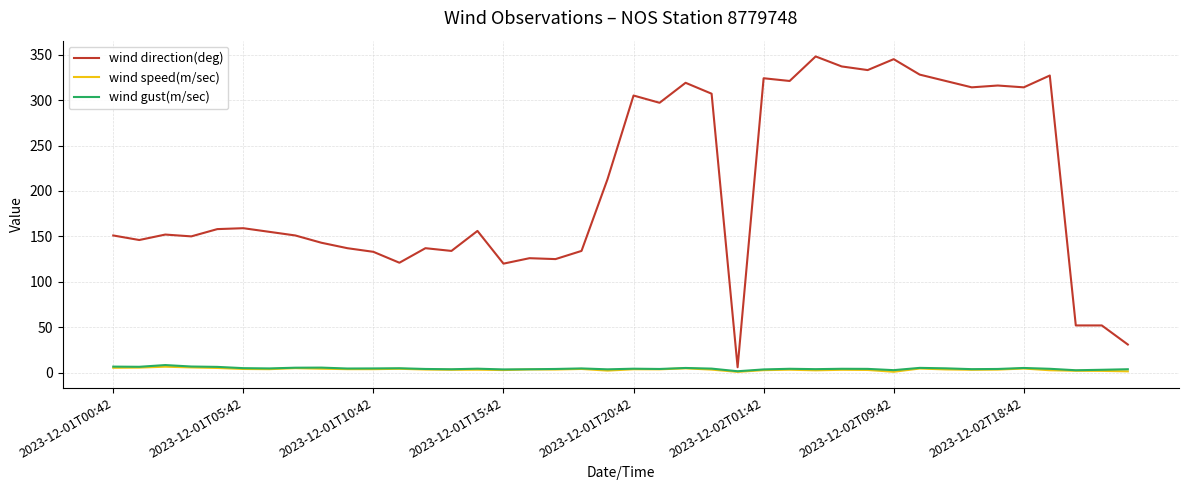

What is the greatest value displayed?

348.0